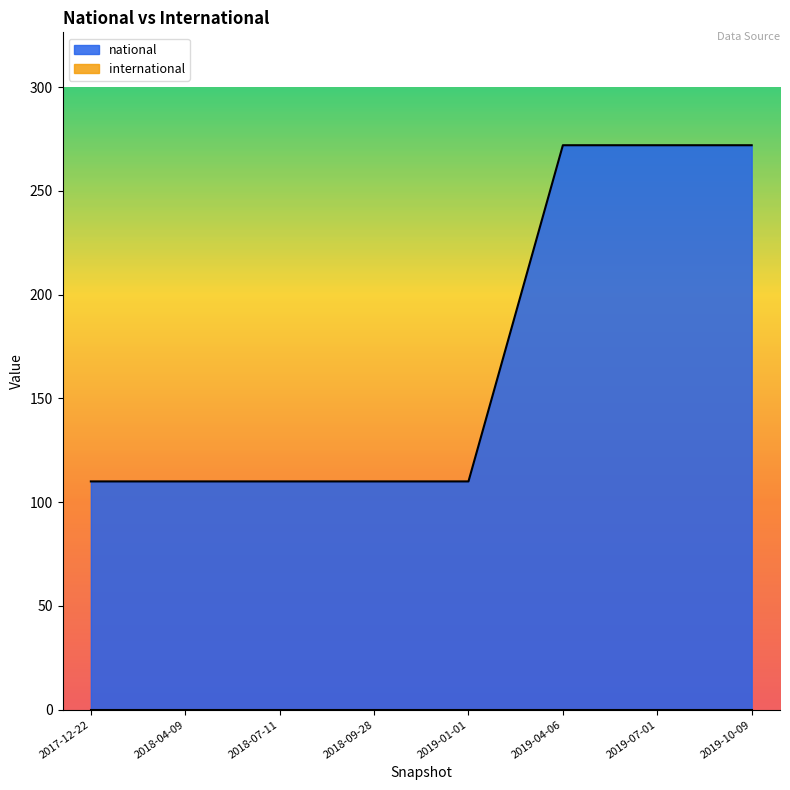

What is the sum of the national values at 2019-10-09 and 2019-04-06?

544